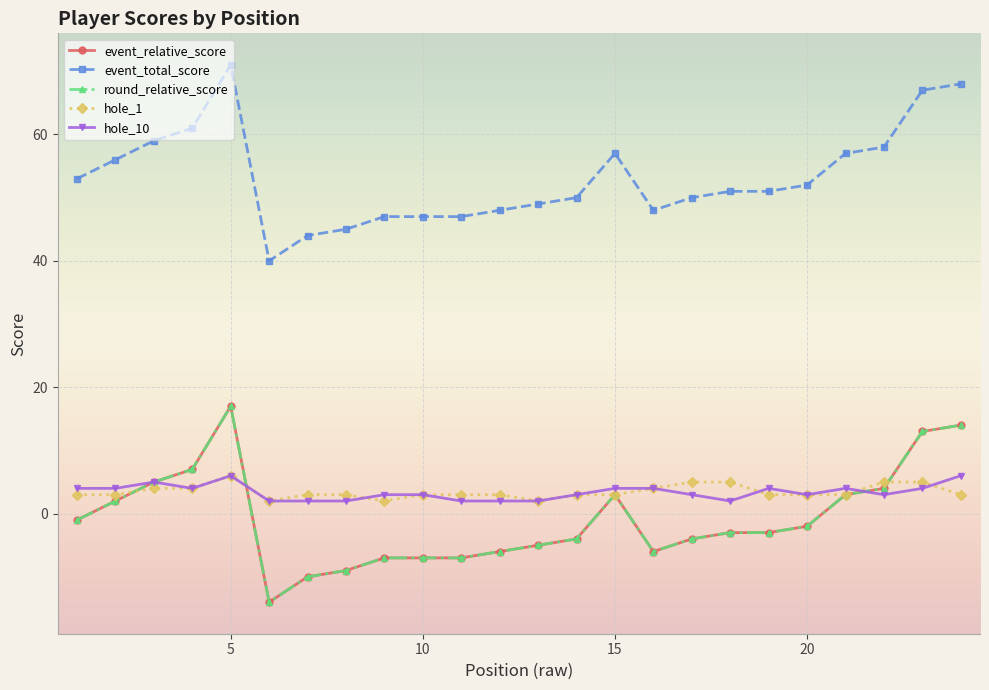

Where is the first local maximum for round_relative_score?

5